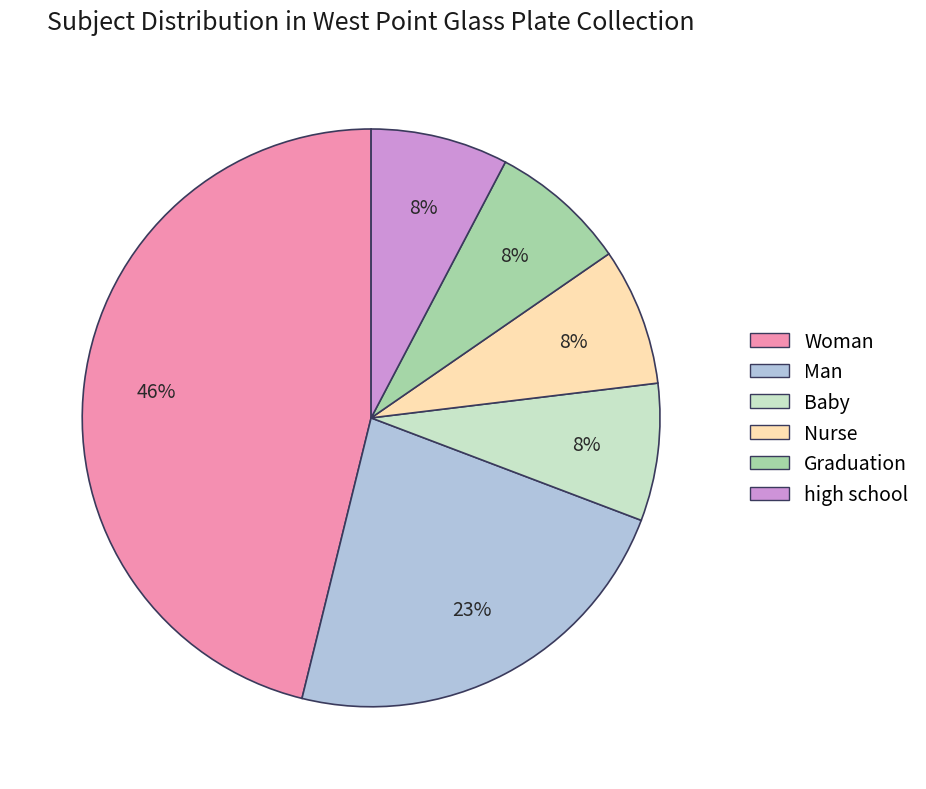

Which has a higher value, Graduation or Woman?

Woman